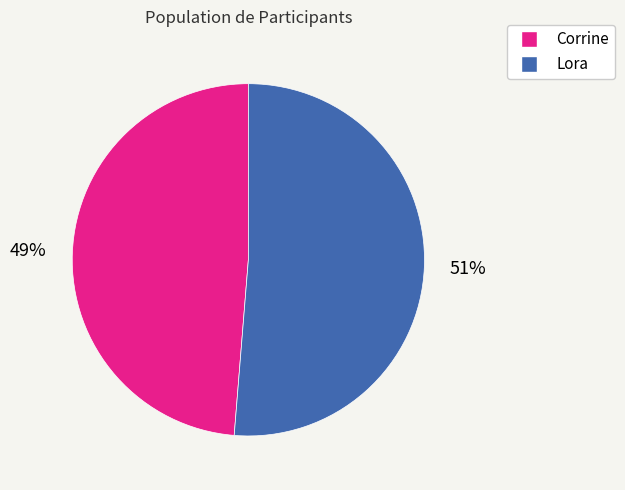

Combined, do Corrine and Lora account for over 50%?

Yes